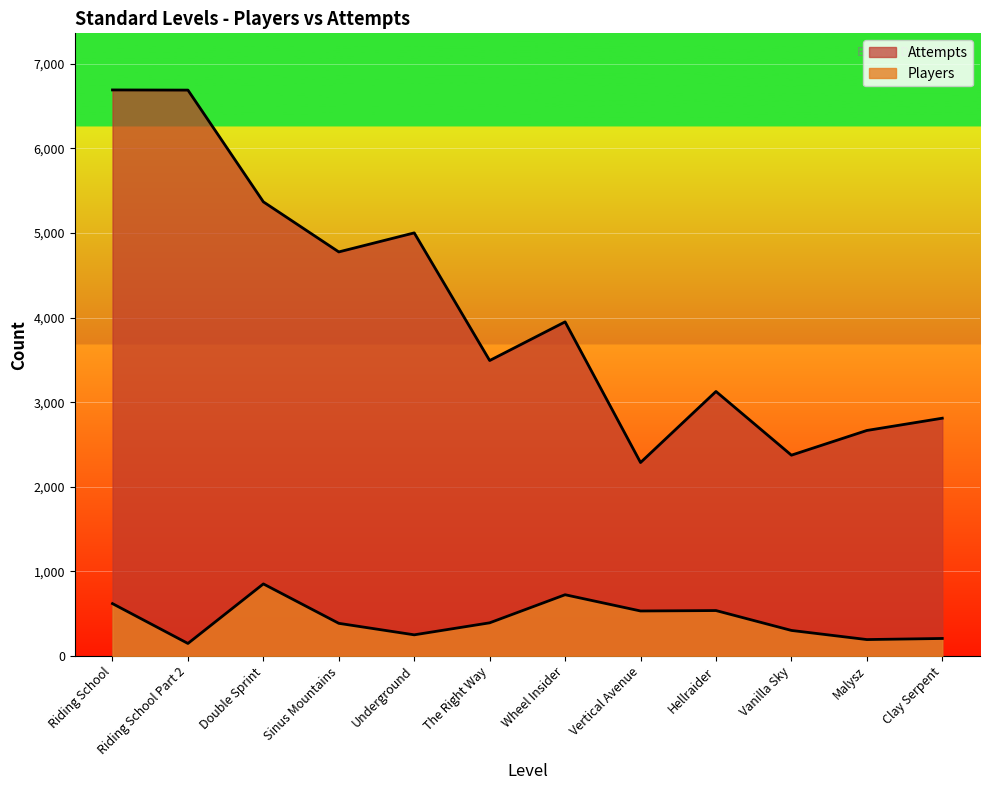

What is the label of the 4th point from the left?

Sinus Mountains